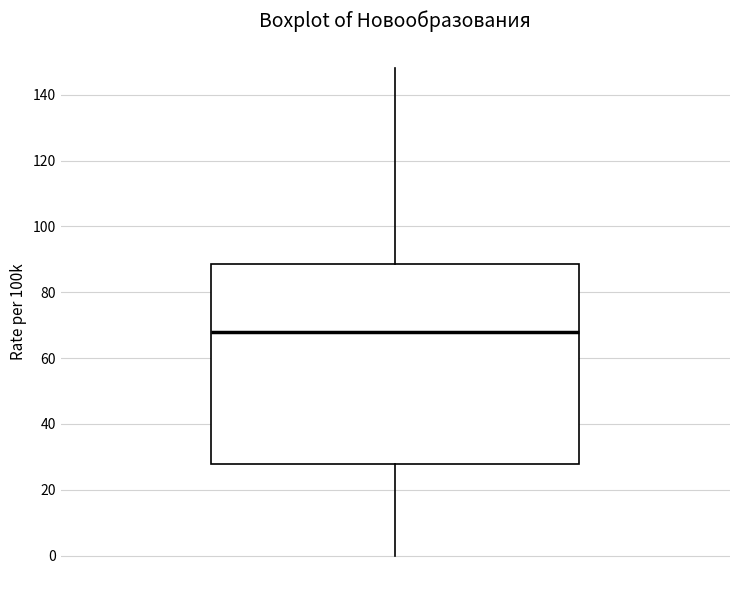

Read this box plot against the y-axis: the position of the median line, the range covered by the box, and the ends of both whiskers. The values are not printed on the chart, so give them approximately, as read against the axis.

median 68, box 28 to 88, whiskers 0 to 148